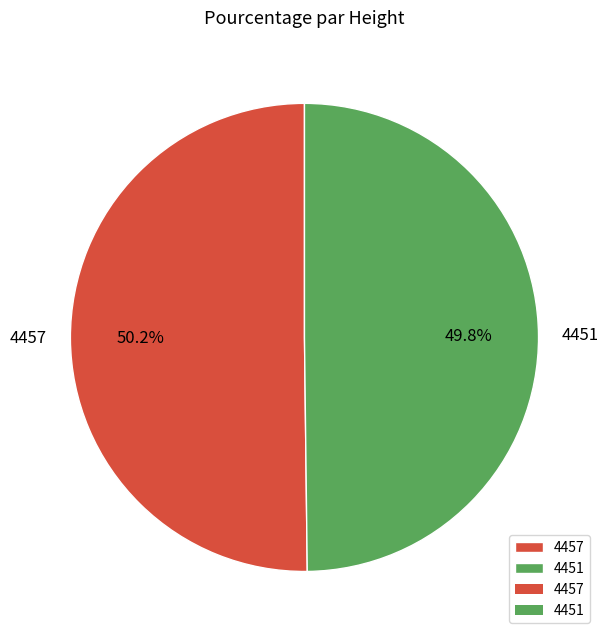

How many slices are in this pie chart?

2